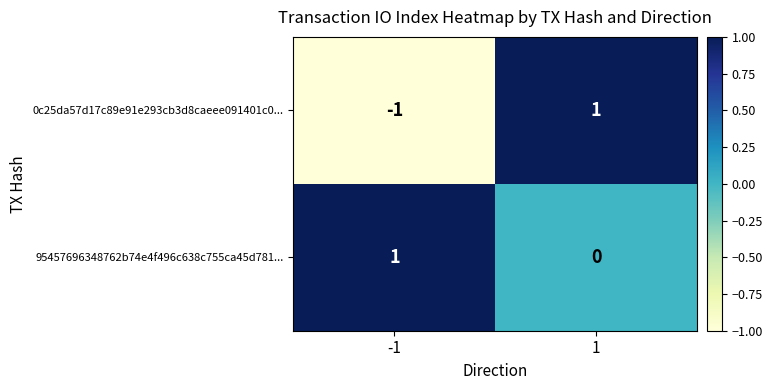

Rank the series at 1 from lowest to highest value.

95457696348762b74e4f496c638c755ca45d781..., 0c25da57d17c89e91e293cb3d8caeee091401c0...